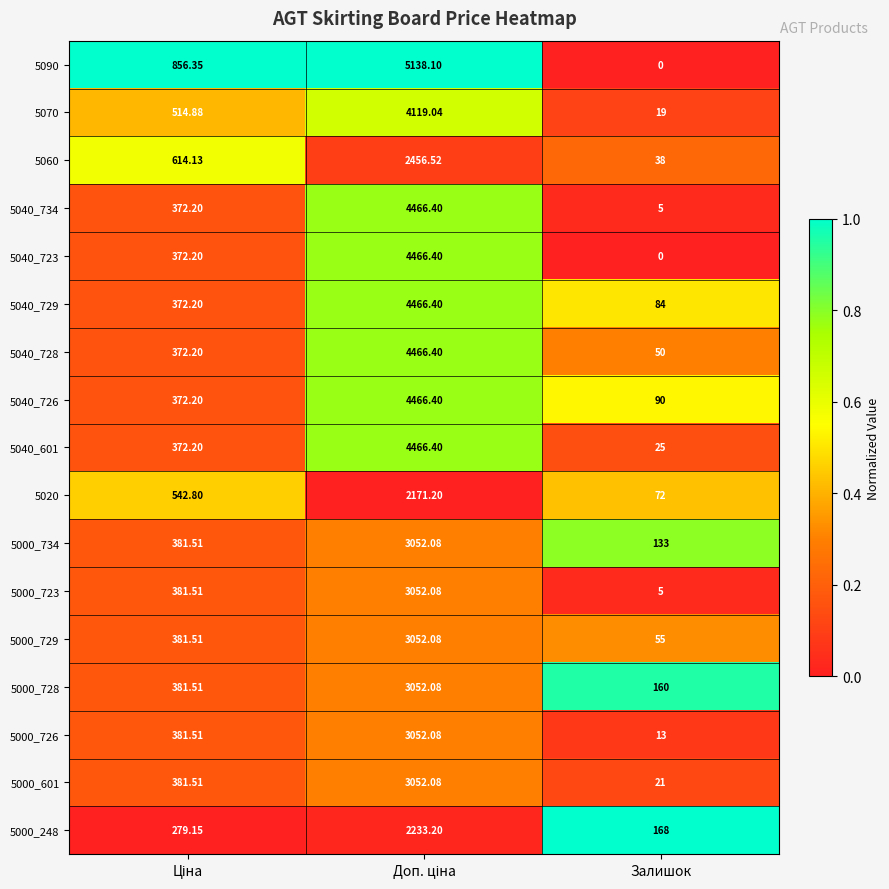

Which category has the lowest value in the 5060 series?

Залишок